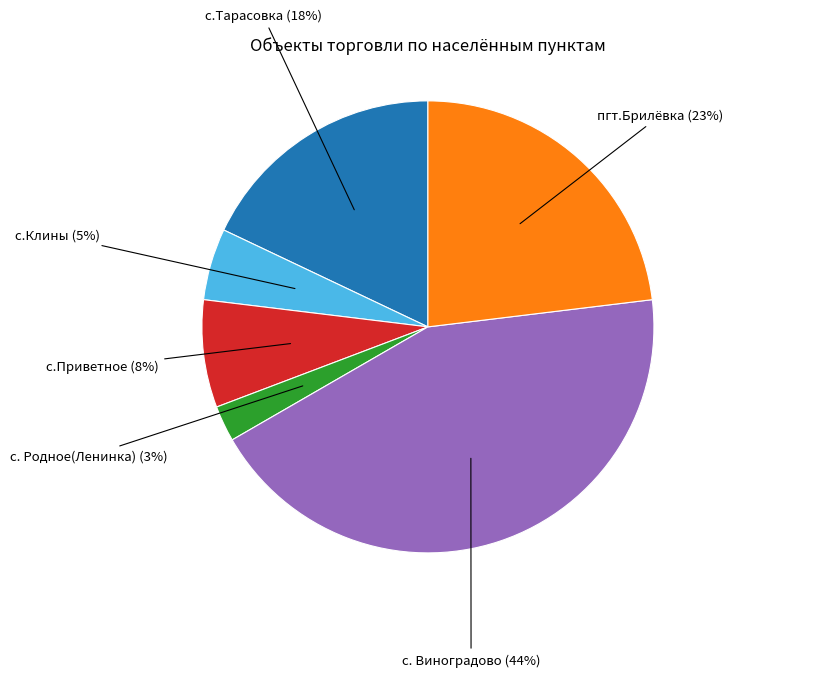

Does с.Клины represent more than half of the total?

No